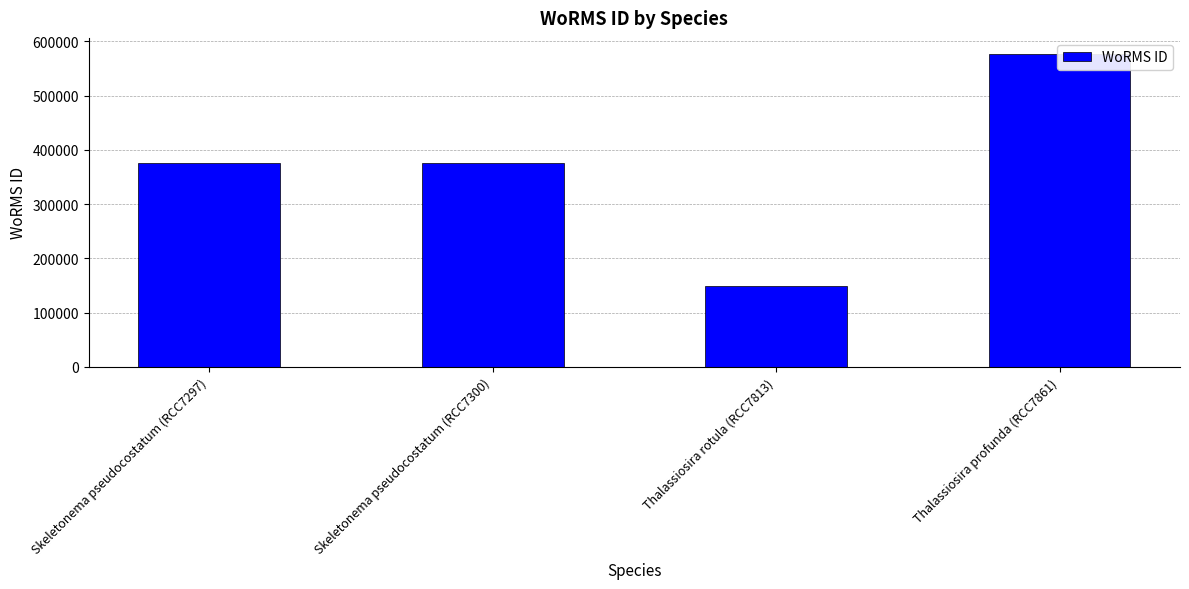

Rank the categories by value from lowest to highest.

Thalassiosira rotula (RCC7813), Skeletonema pseudocostatum (RCC7297), Skeletonema pseudocostatum (RCC7300), Thalassiosira profunda (RCC7861)